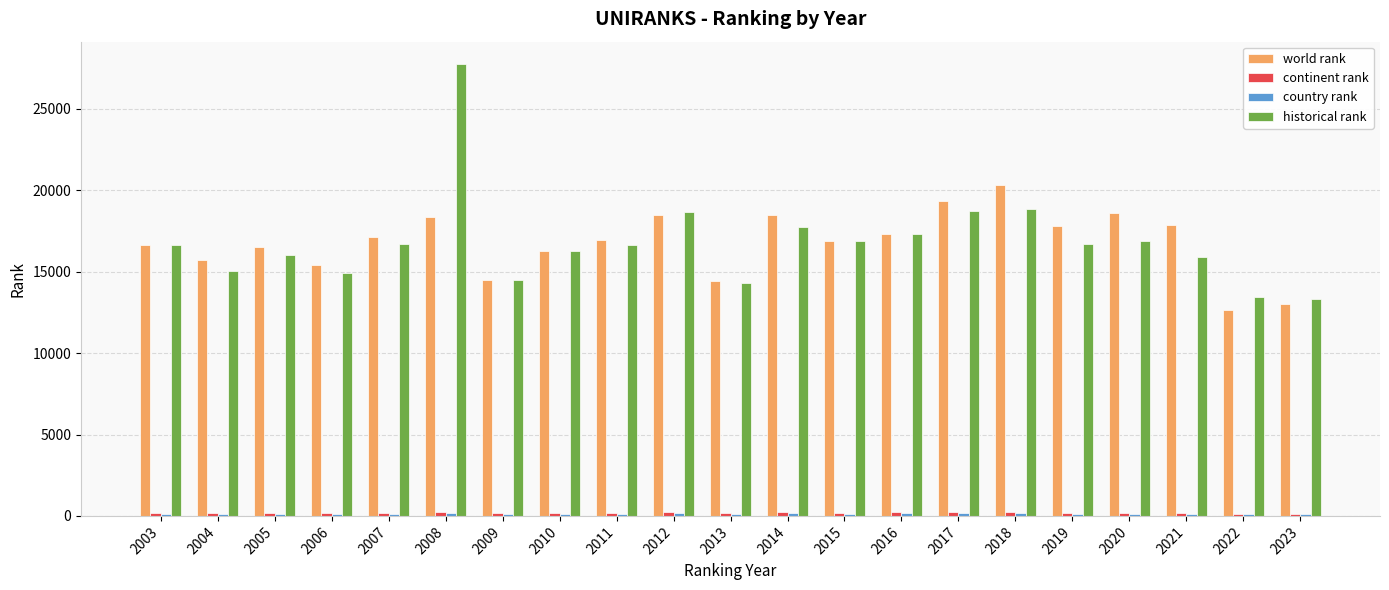

At how many categories does at least one series exceed 3626?

21